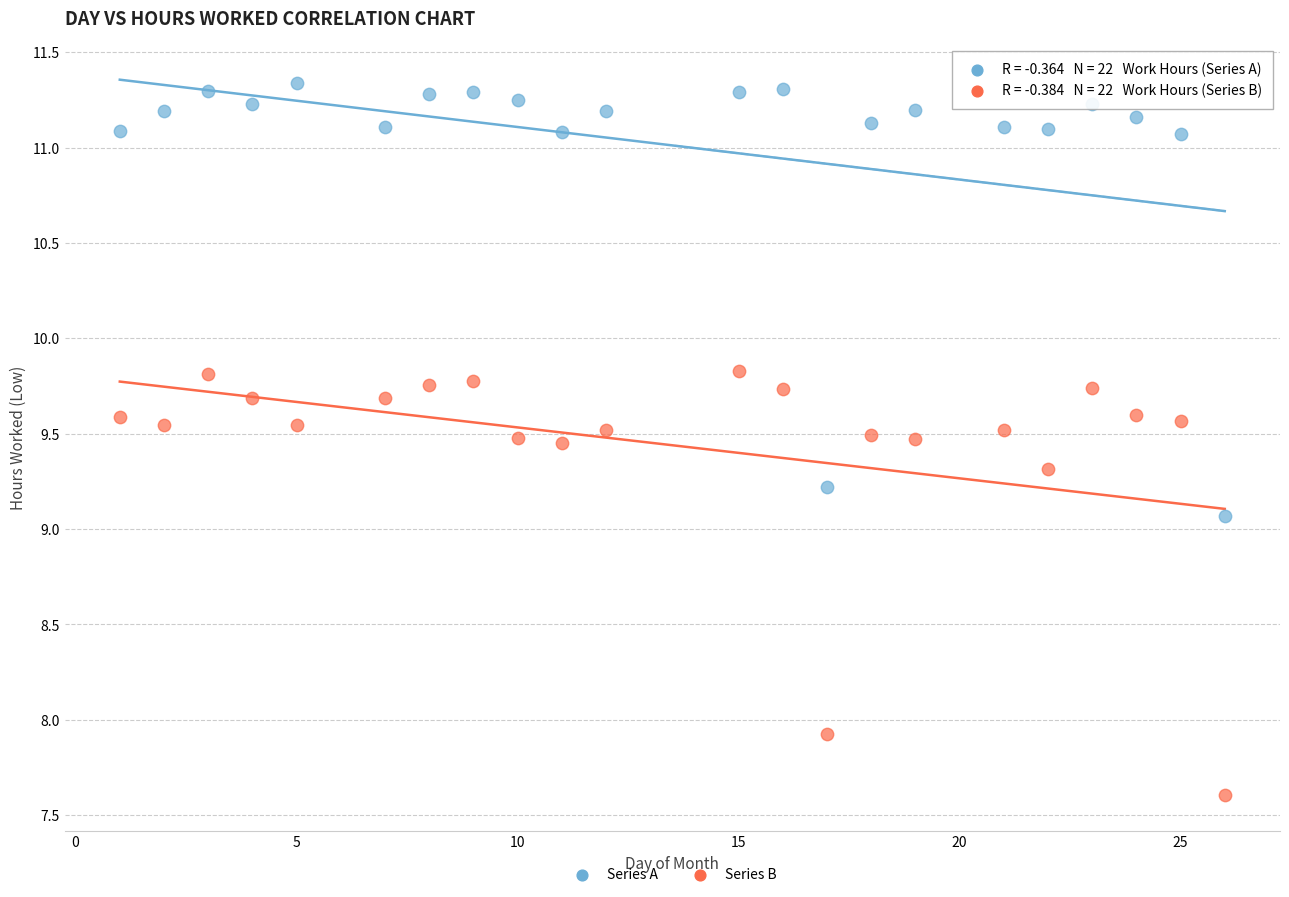

Across all series, what Y value is closest to 9?

9.1